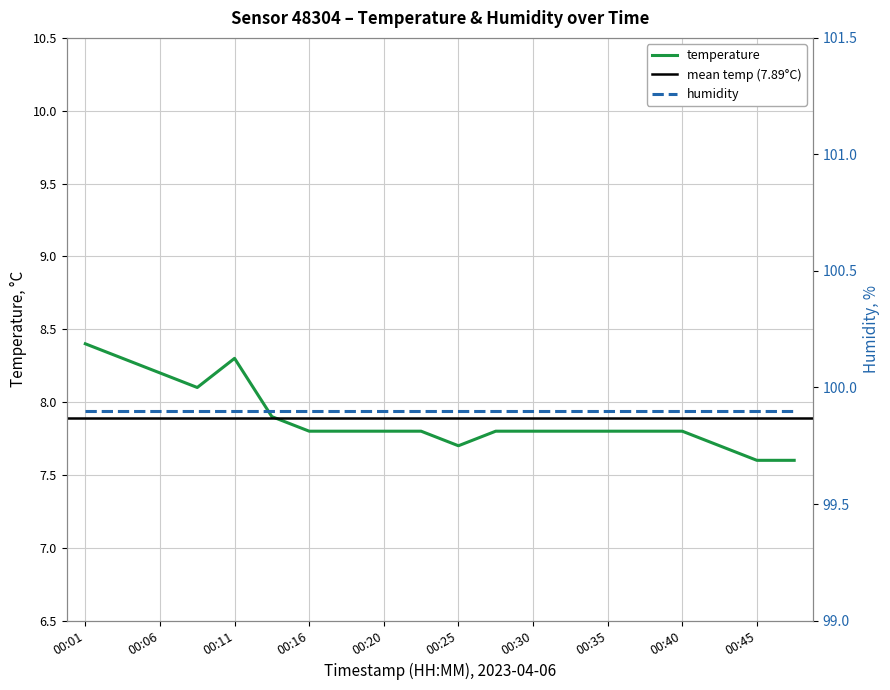

At which category does the data reach its first local valley?

00:08